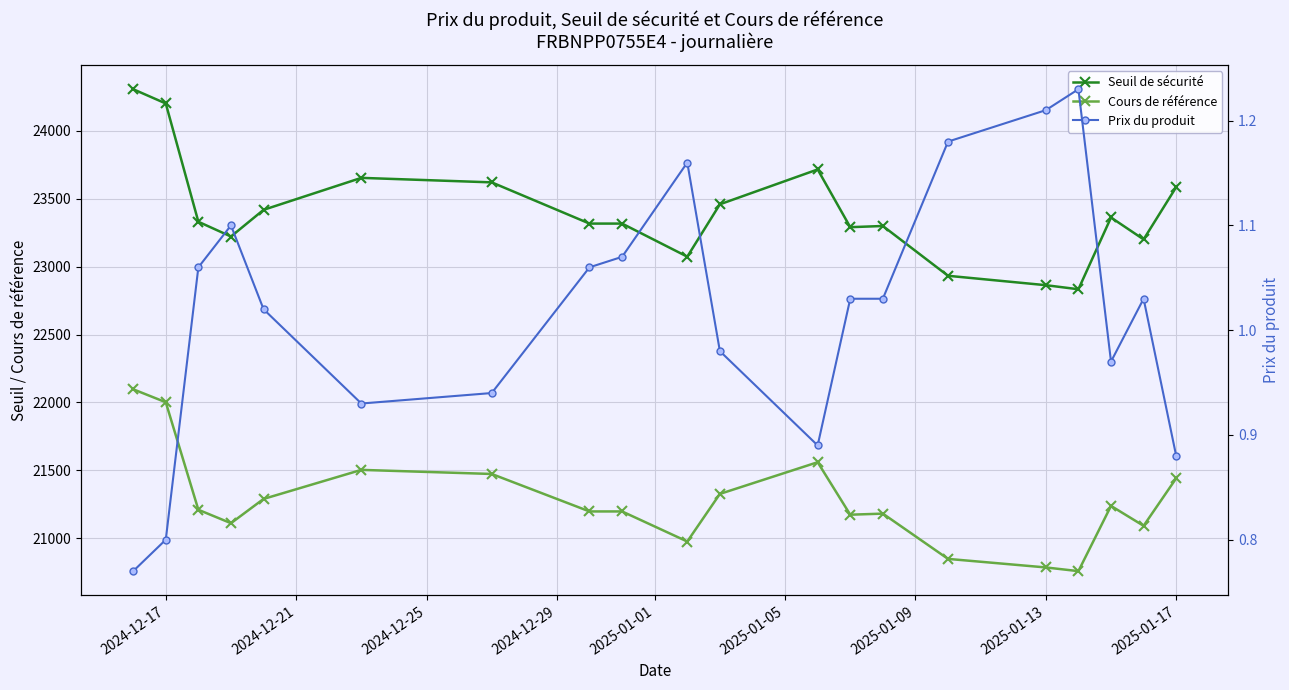

The Seuil de sécurité series shows 12092.6 at 2025-01-13. True or false?

False